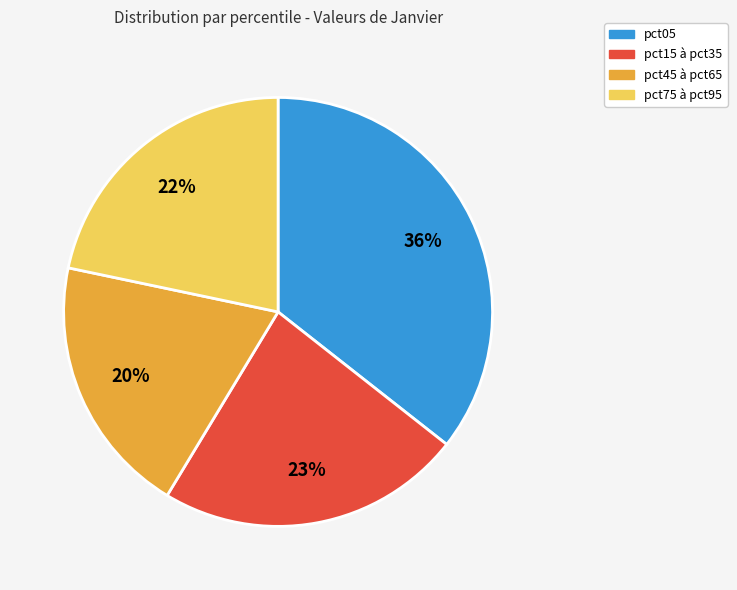

Does any single category account for the majority?

No